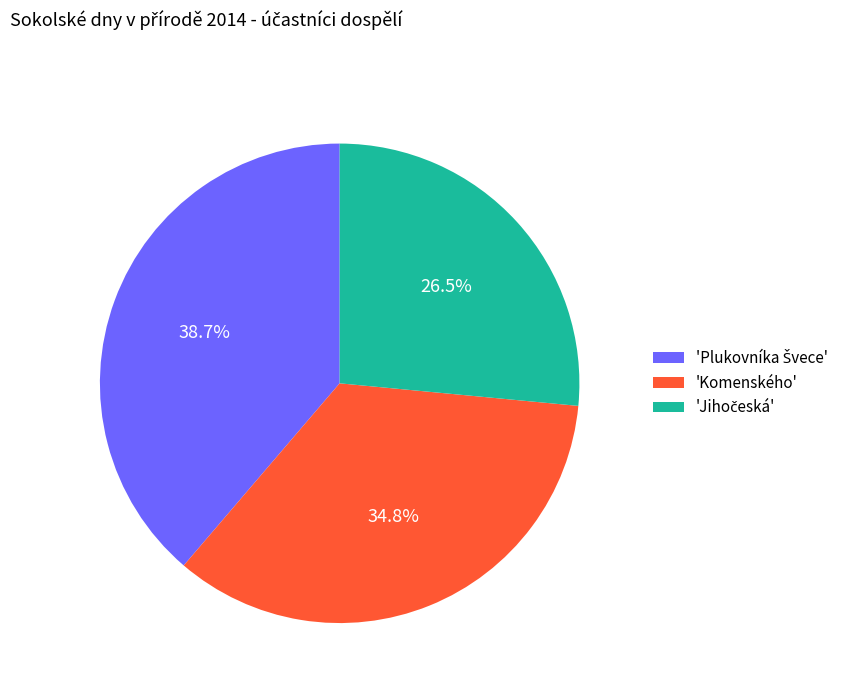

Does 'Komenského' represent more than half of the total?

No